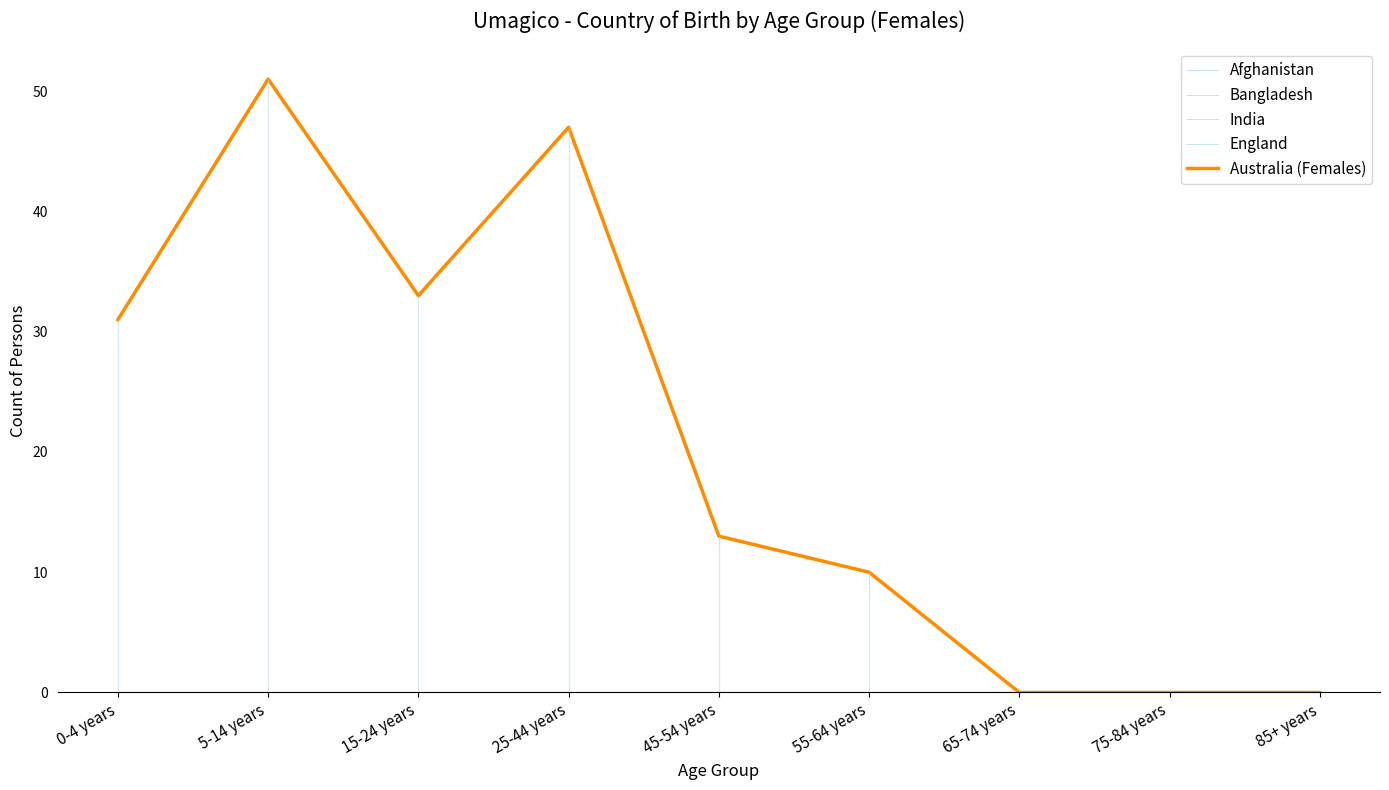

True or false: India and Bangladesh intersect in this chart.

False